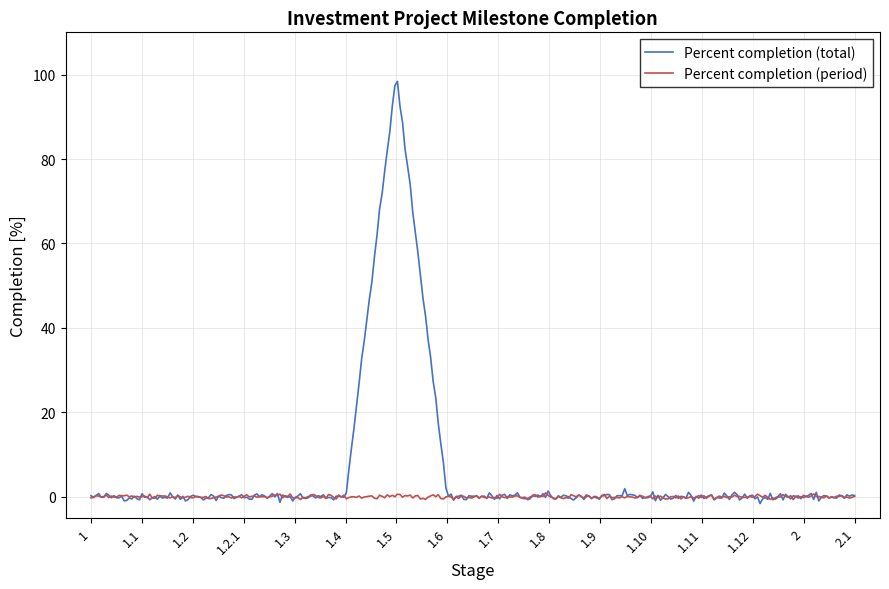

Which series has the largest total across all categories?

Percent completion (total)